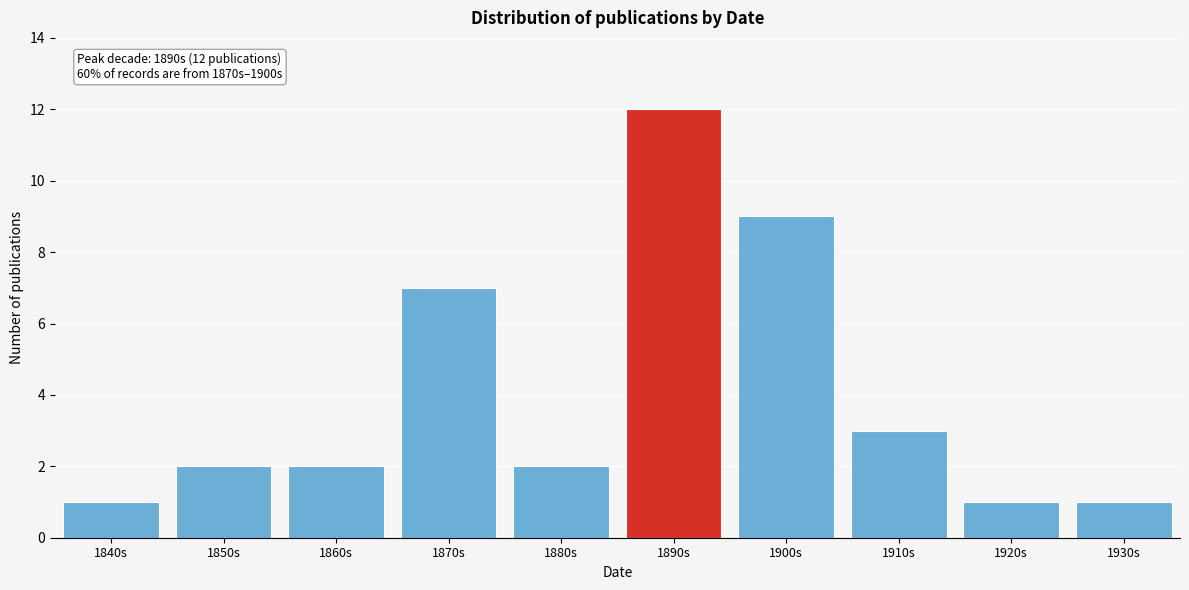

Reading left to right, transcribe all the data shown in this chart.

1840s=1	1850s=2	1860s=2	1870s=7	1880s=2	1890s=12	1900s=9	1910s=3	1920s=1	1930s=1